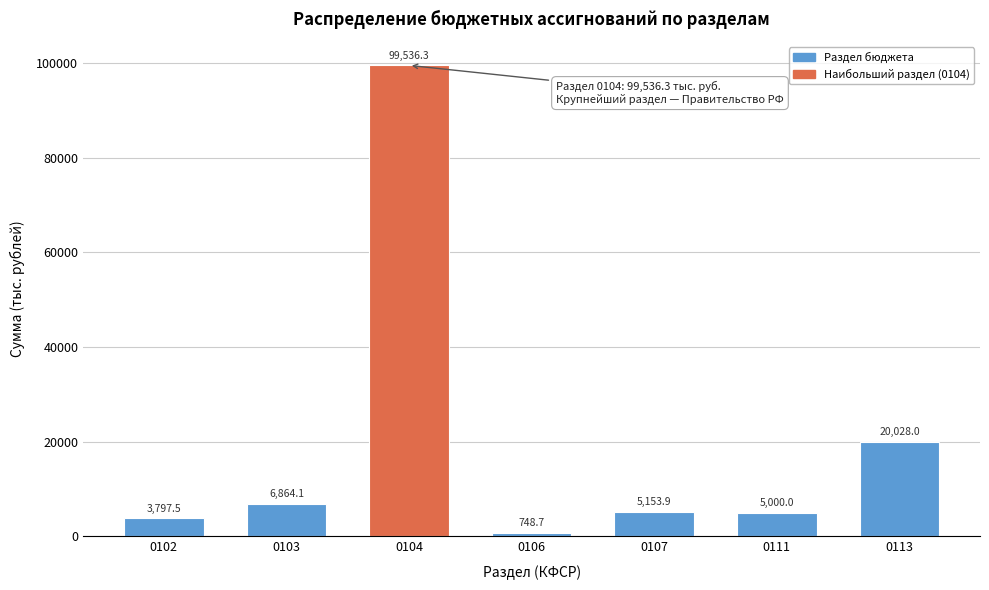

Reading left to right, what are all the values shown in this chart?

0102=3797.5	0103=6864.1	0104=99536.3	0106=748.7	0107=5153.9	0111=5000.0	0113=20028.0